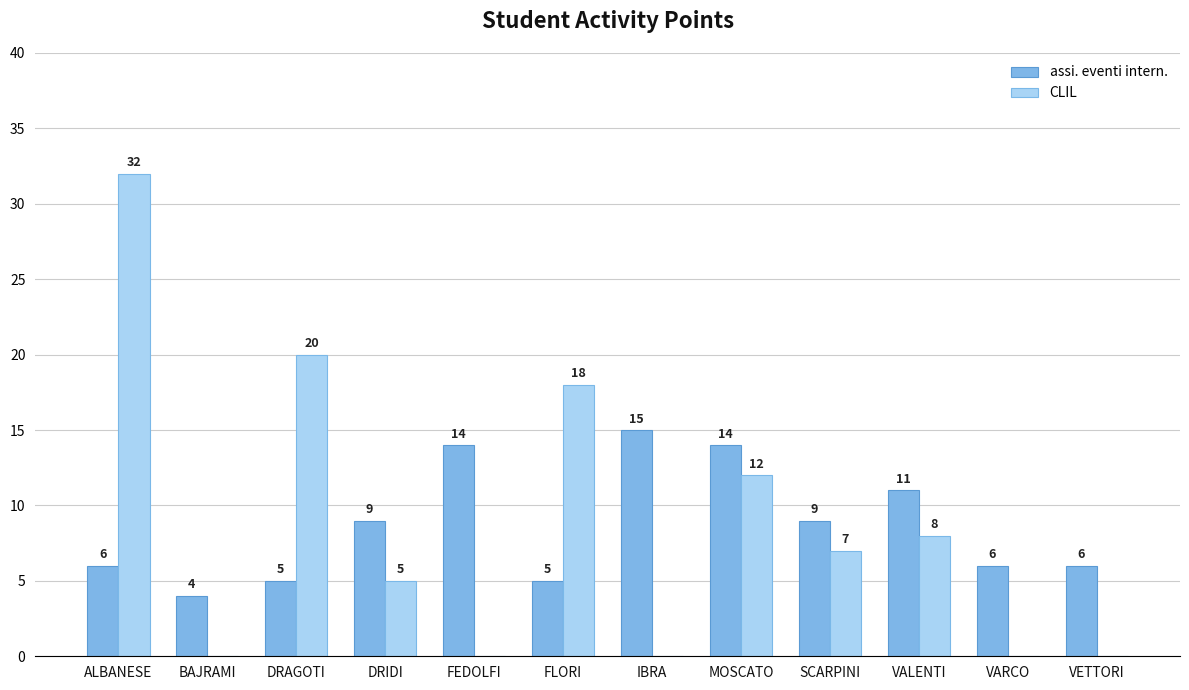

Which series changed the most between IBRA and VARCO?

assi. eventi intern.